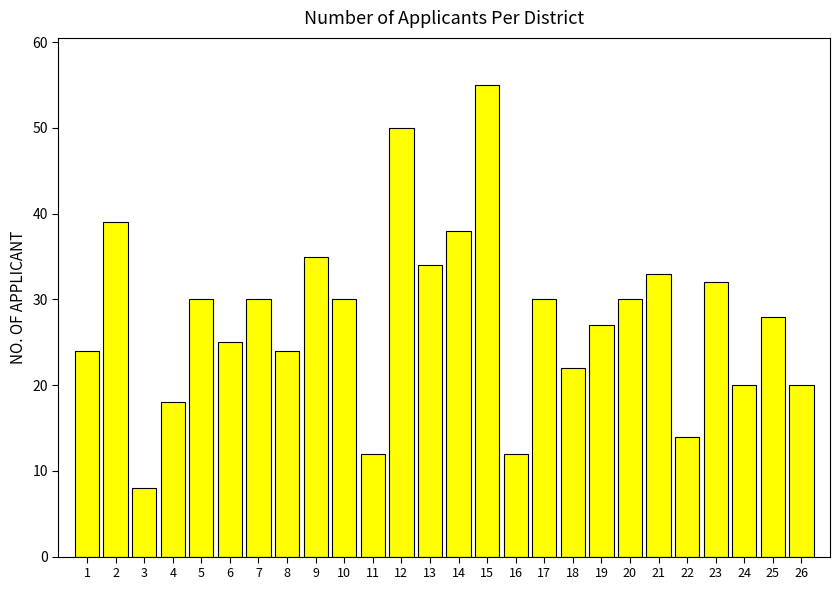

Which category has the highest value across all series?

15